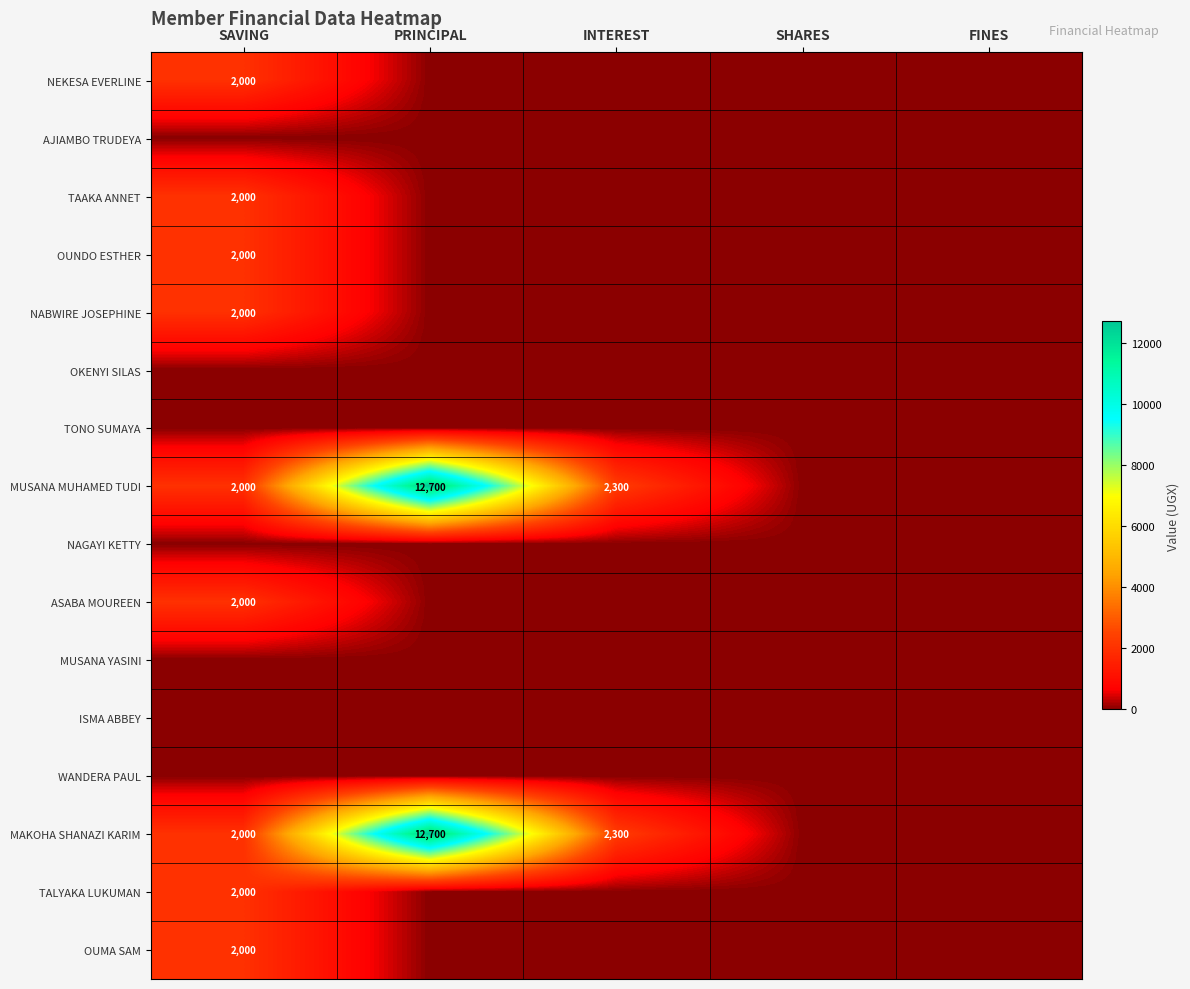

What is the difference between the highest and lowest values at INTEREST?

2300